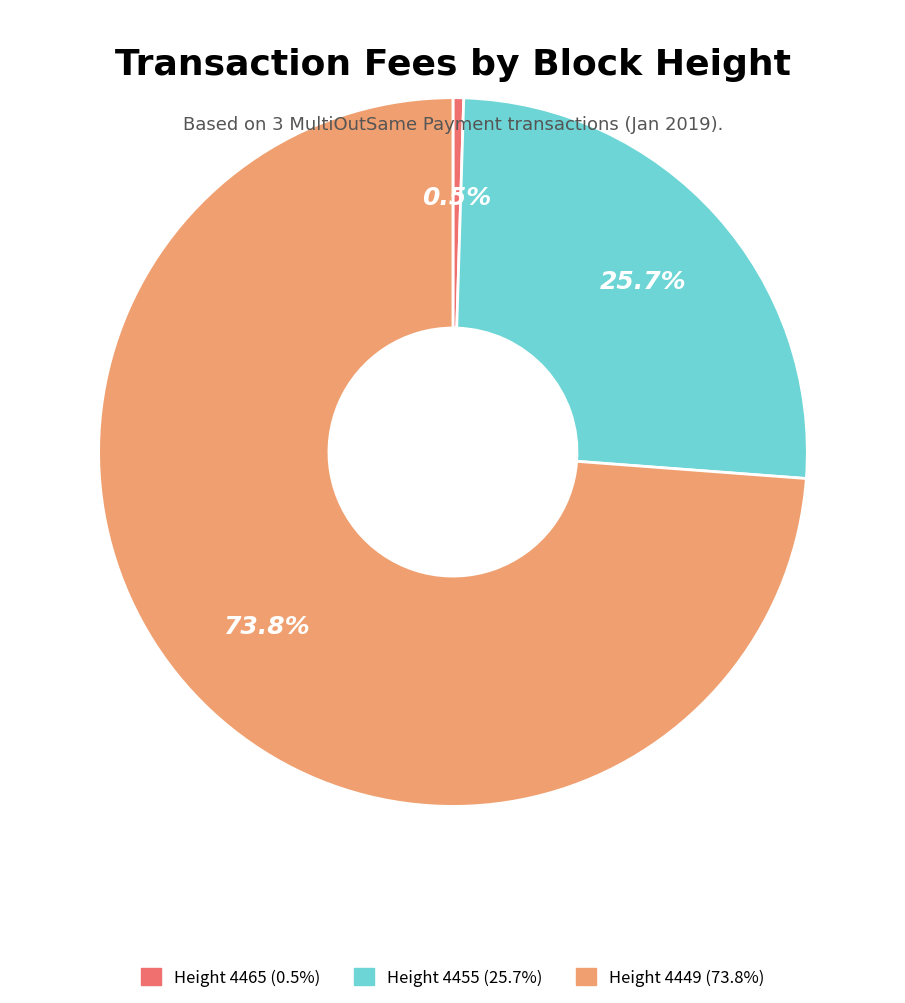

Is there a majority slice in this chart?

Yes